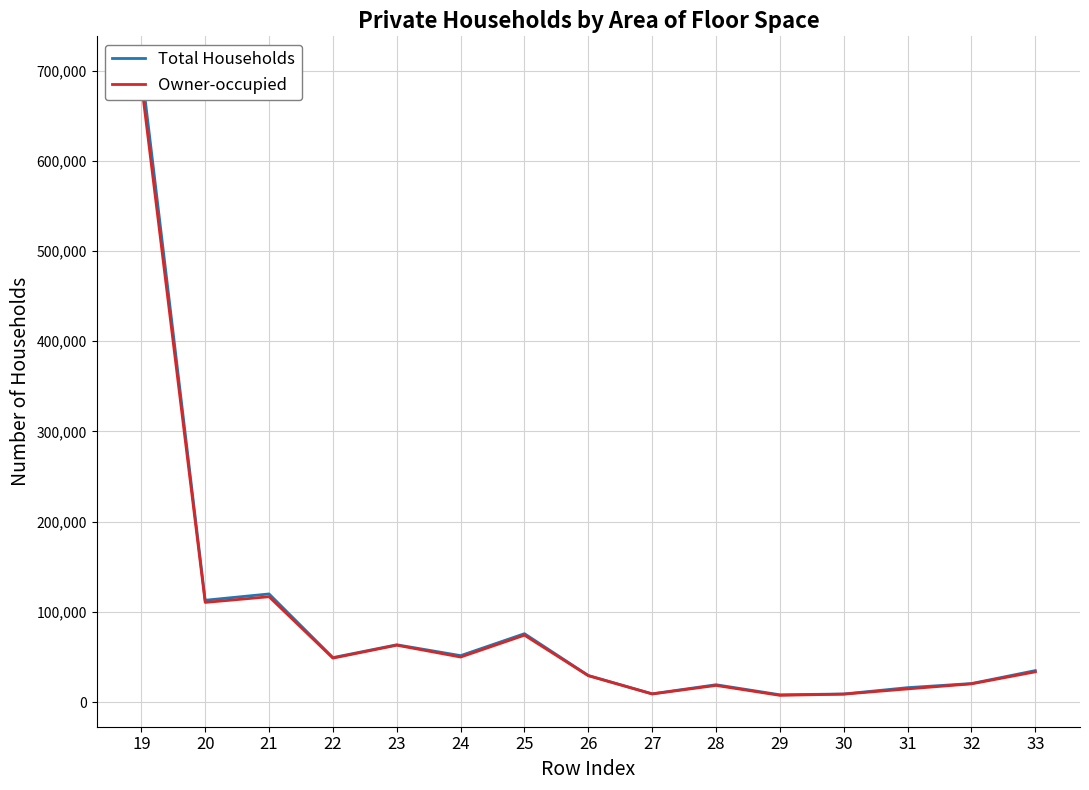

What is the minimum value for Total Households?

8049